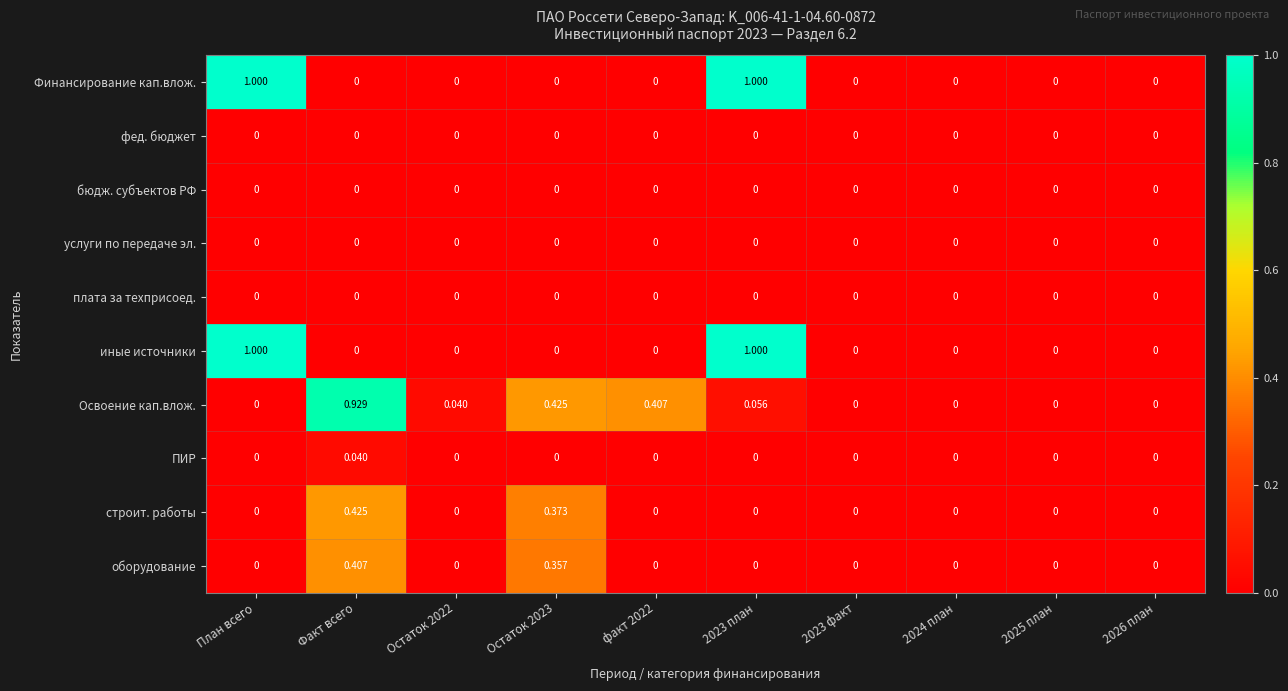

Is the value of ПИР at Остаток 2023 greater than the value of иные источники at План всего?

No